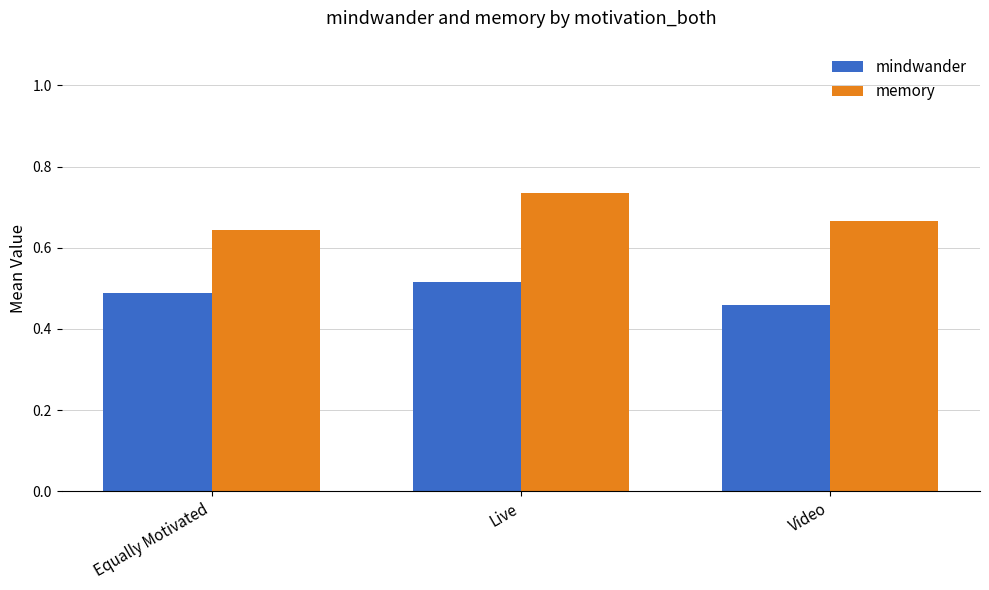

How many memory values are between 0 and 1?

3